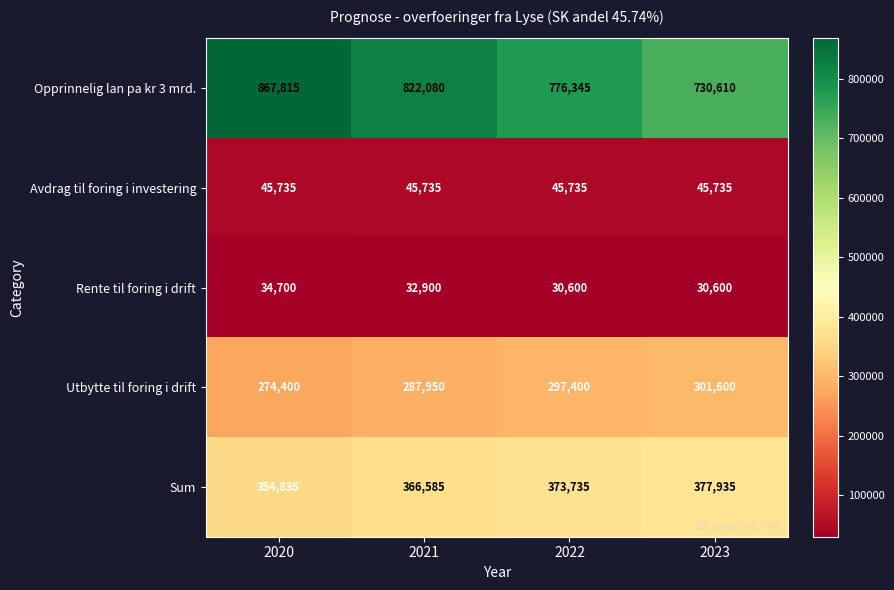

What is the lowest value of the Avdrag til foring i investering series?

45735